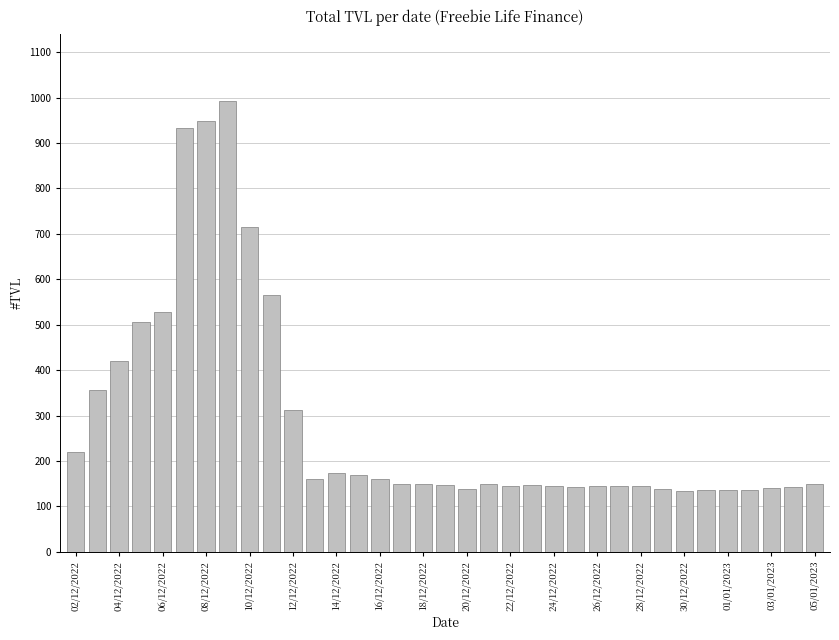

How many data points are less than 148?

16